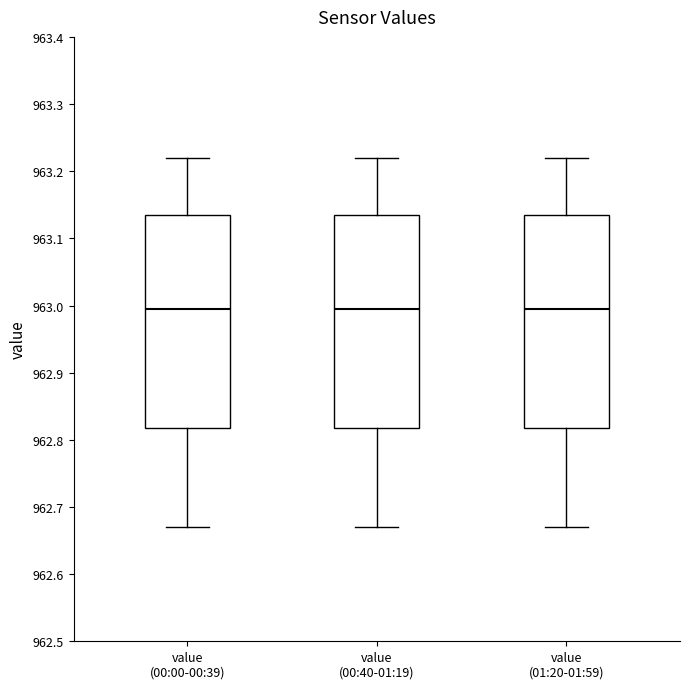

Reading left to right, transcribe this box plot: for each box, give where its median line is, the range the box spans, and where its two whiskers end, as read against the y-axis. The values are not printed on the chart, so give them approximately, as read against the axis.

value (00:00-00:39): median 963.00, box 962.82 to 963.14, whiskers 962.67 to 963.22
value (00:40-01:19): median 963.00, box 962.82 to 963.14, whiskers 962.67 to 963.22
value (01:20-01:59): median 963.00, box 962.82 to 963.14, whiskers 962.67 to 963.22